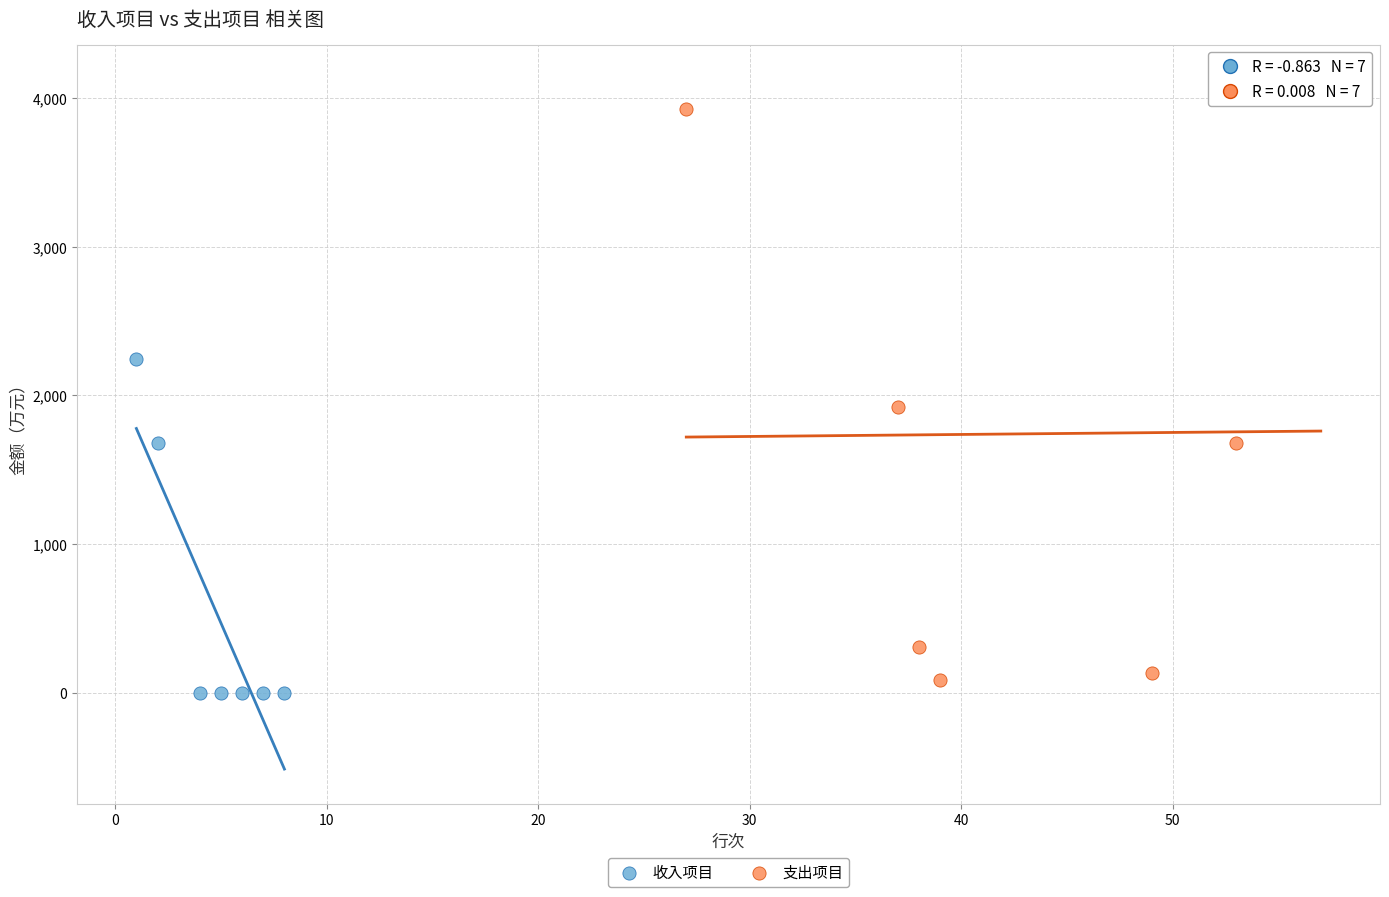

Which series contains the highest Y value?

支出项目